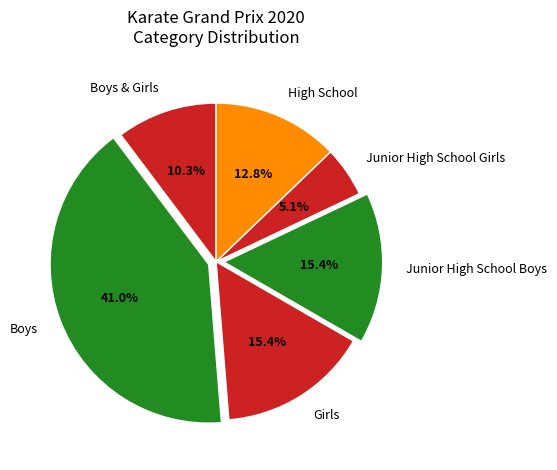

To the nearest percent, what percentage of the pie is Junior High School Boys?

15%